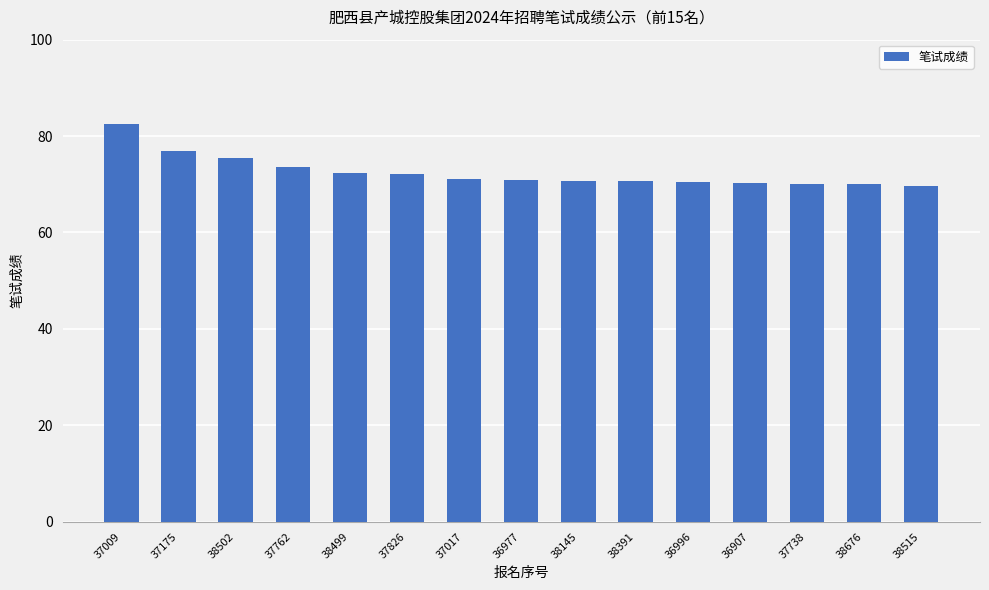

Which has a higher value, 36996 or 37762?

37762